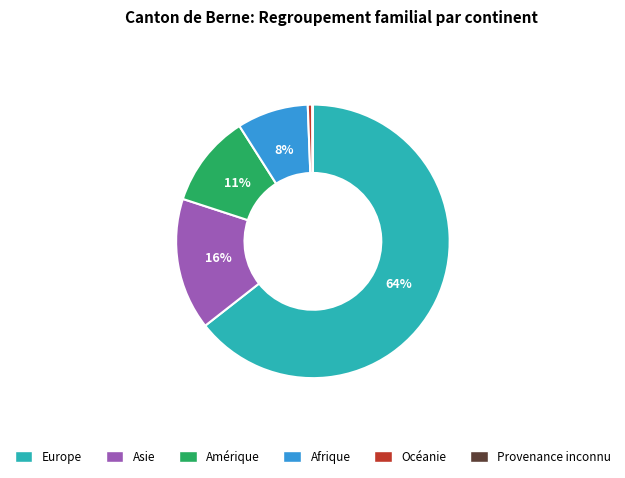

Is Europe the majority of the pie?

Yes